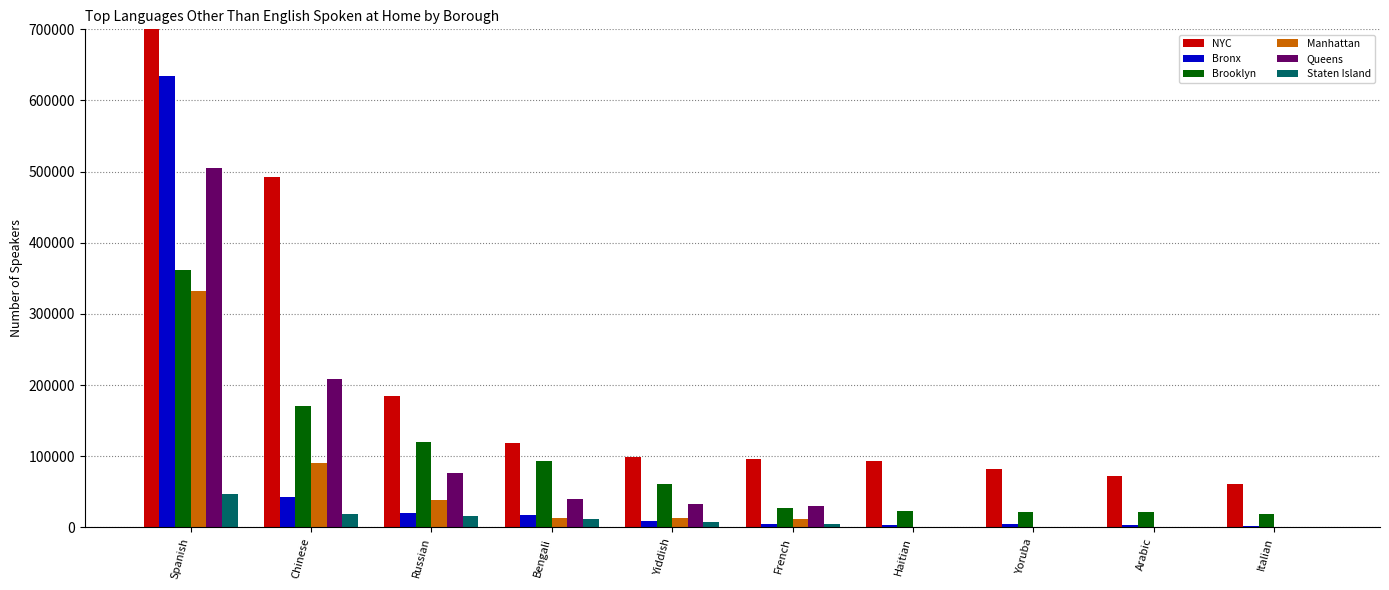

List the labels in order of NYC value, largest first.

Spanish, Chinese, Russian, Bengali, Yiddish, French, Haitian, Yoruba, Arabic, Italian